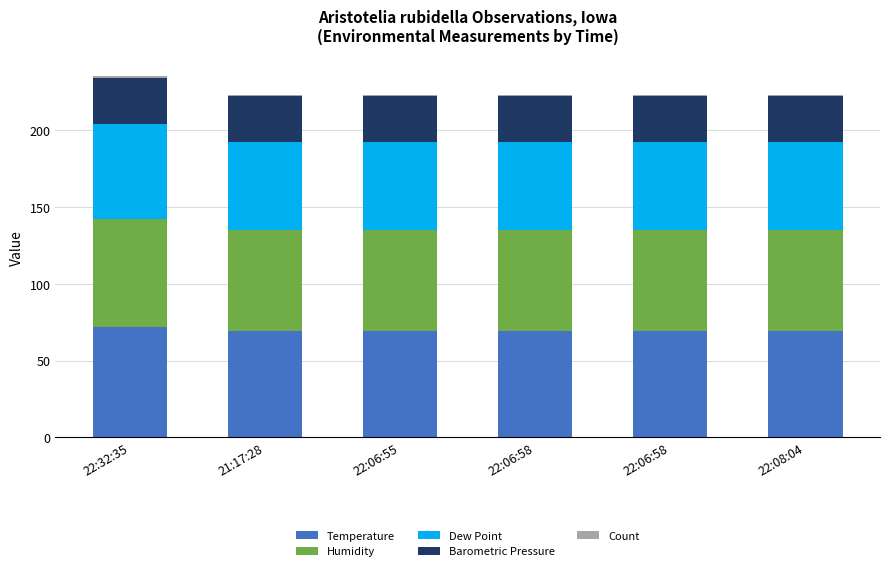

At which category is the sum across all series the highest?

22:32:35